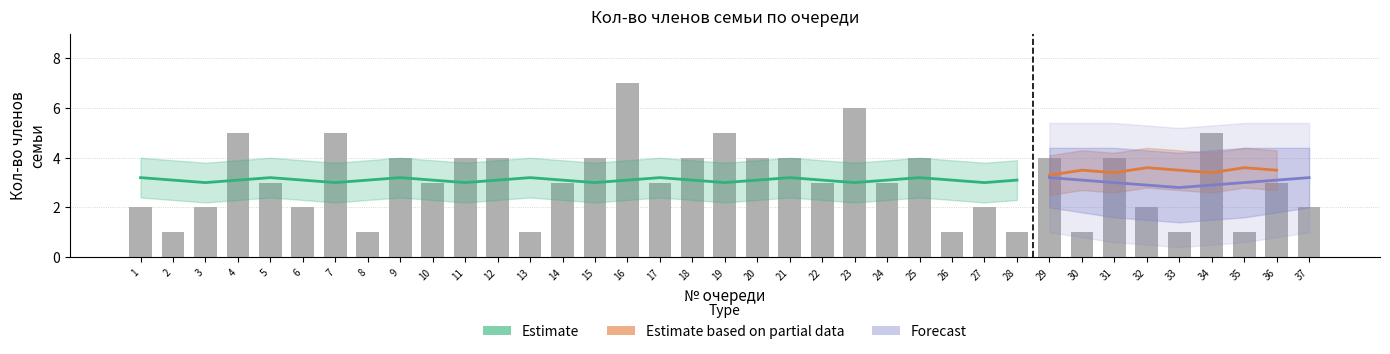

Rank the categories by value from highest to lowest.

16, 23, 4, 7, 19, 34, 9, 11, 12, 15, 18, 20, 21, 25, 29, 31, 5, 10, 14, 17, 22, 24, 36, 1, 3, 6, 27, 32, 37, 2, 8, 13, 26, 28, 30, 33, 35